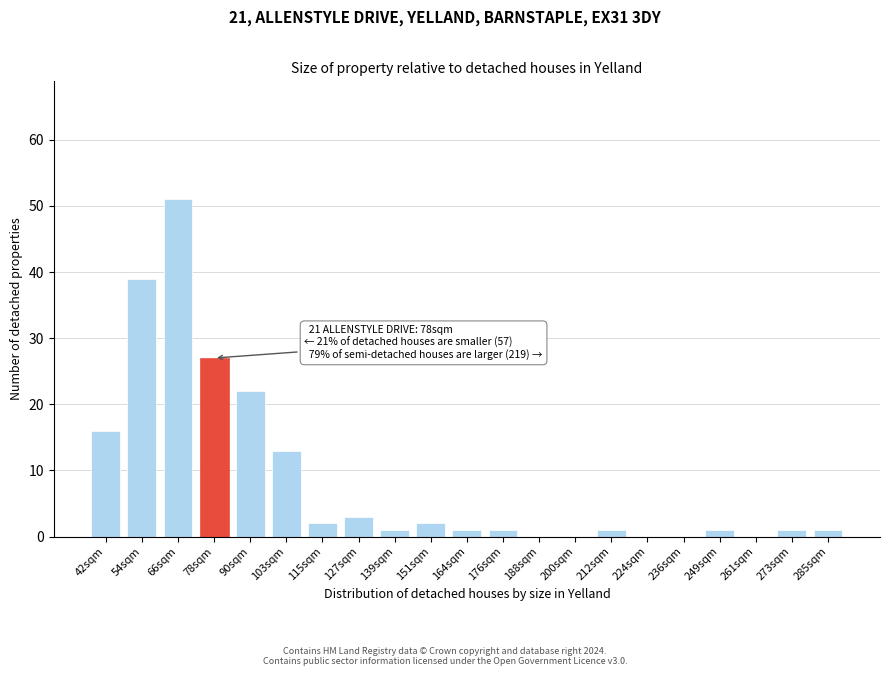

Reading left to right, what are all the values shown in this chart?

42sqm=16	54sqm=39	66sqm=51	78sqm=27	90sqm=22	103sqm=13	115sqm=2	127sqm=3	139sqm=1	151sqm=2	164sqm=1	176sqm=1	188sqm=0	200sqm=0	212sqm=1	224sqm=0	236sqm=0	249sqm=1	261sqm=0	273sqm=1	285sqm=1